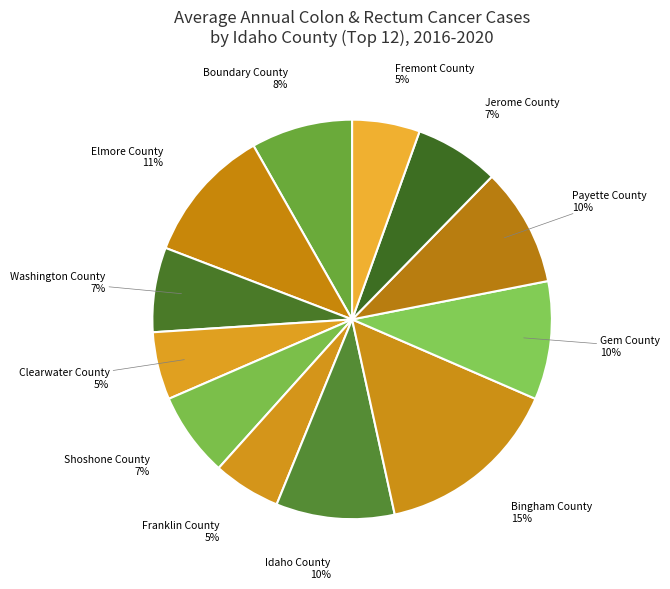

What is the ratio of the value at Gem County to the value at Jerome County?

1.4